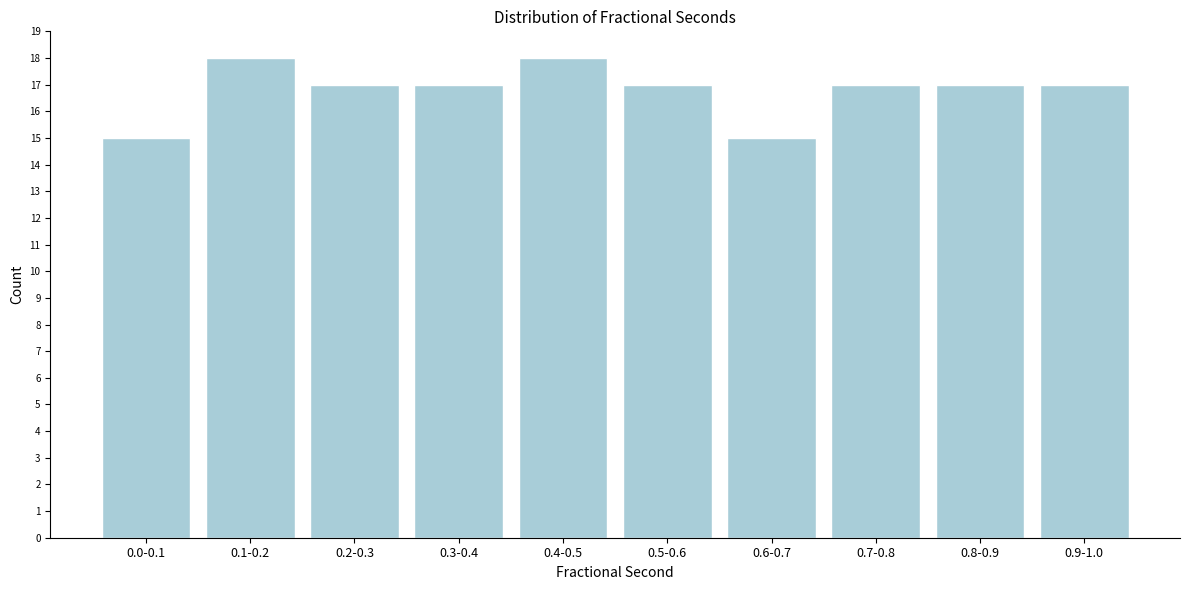

Reading right to left, what are all the values shown in this chart?

17	17	17	15	17	18	17	17	18	15